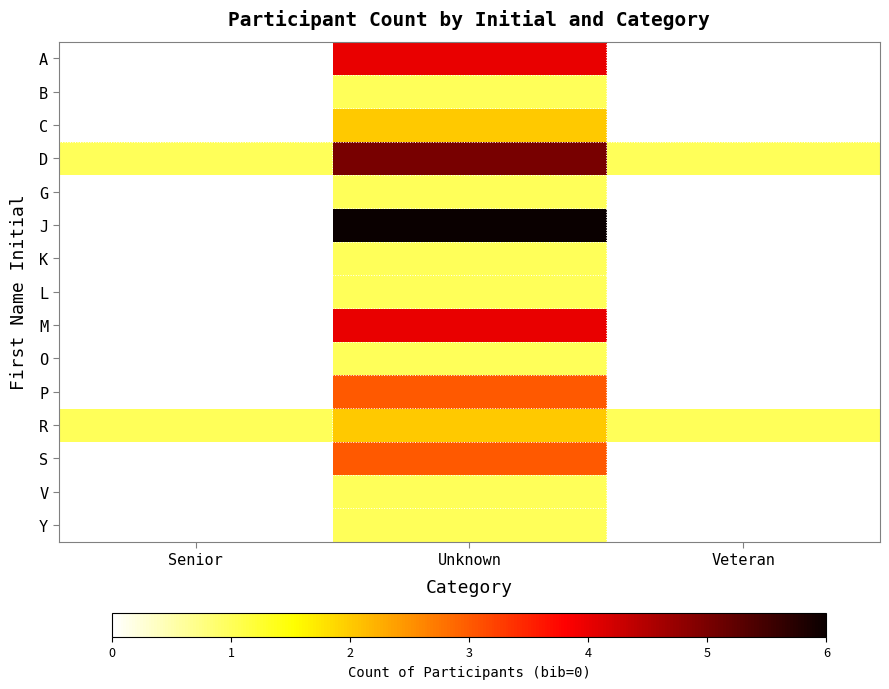

At how many categories does at least one series exceed 4?

1